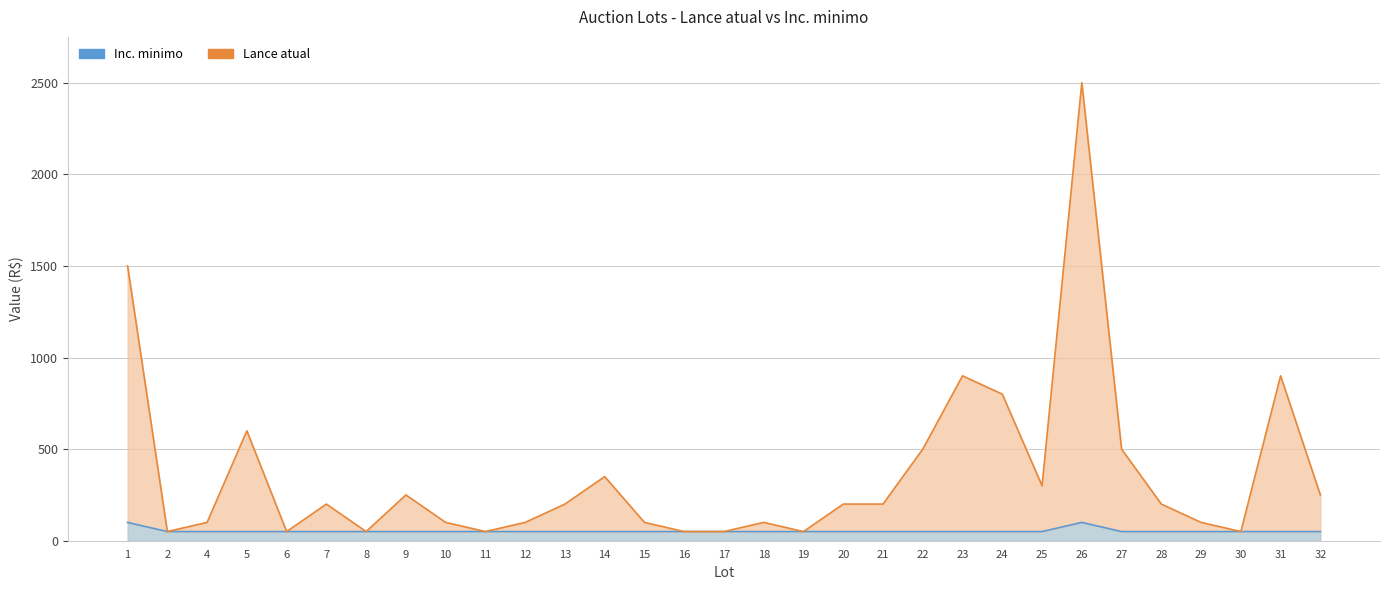

True or false: Lance atual and Inc. minimo cross at least once.

False